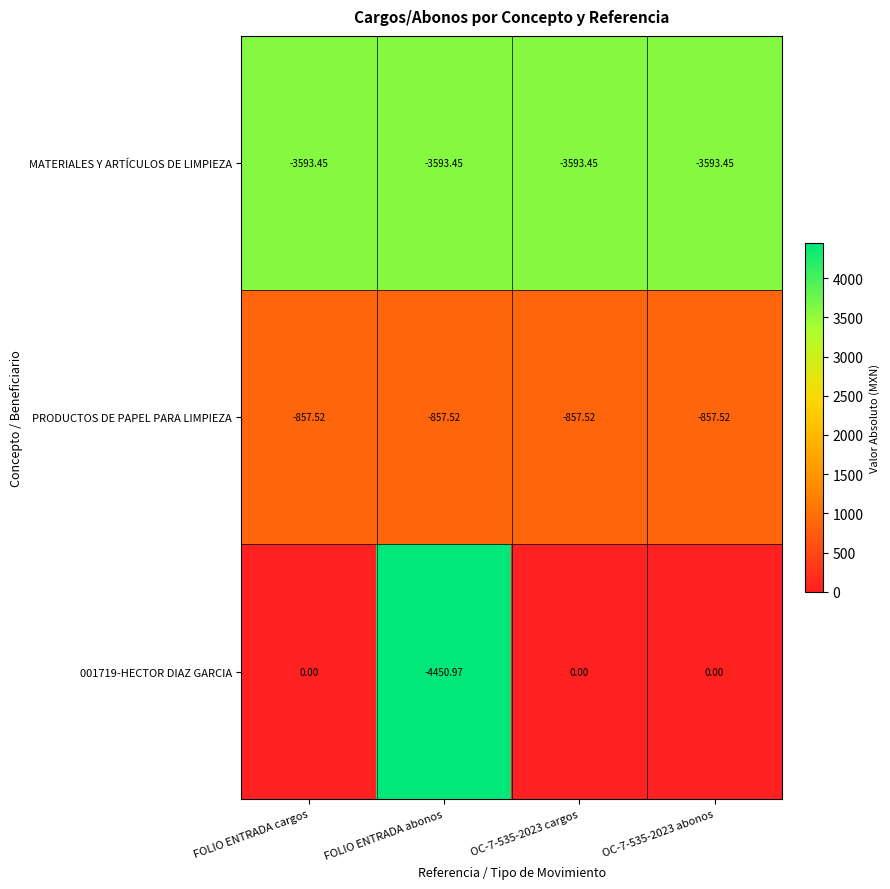

Is the value of 001719-HECTOR DIAZ GARCIA at FOLIO ENTRADA cargos greater than the value of MATERIALES Y ARTÍCULOS DE LIMPIEZA at OC-7-535-2023 abonos?

Yes